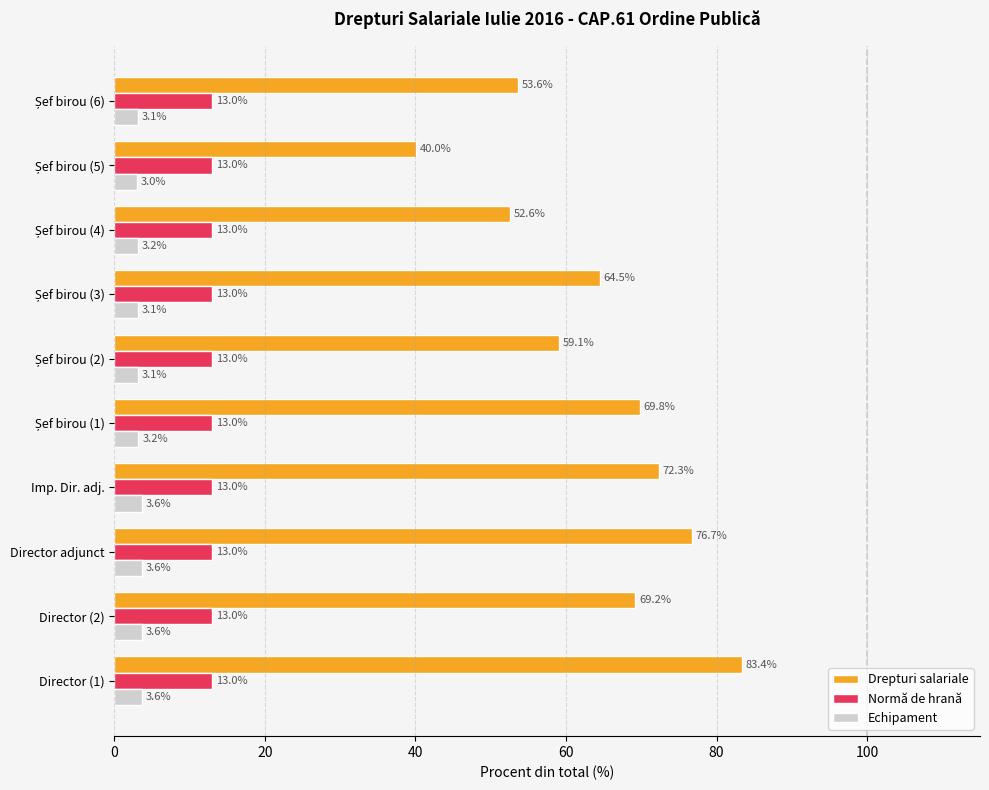

Which series has the largest total across all categories?

Drepturi salariale